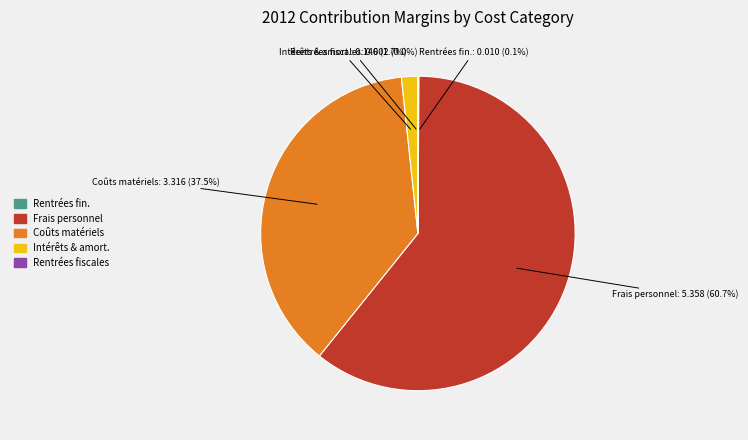

What percentage do Frais personnel and Coûts matériels together represent?

98.2%